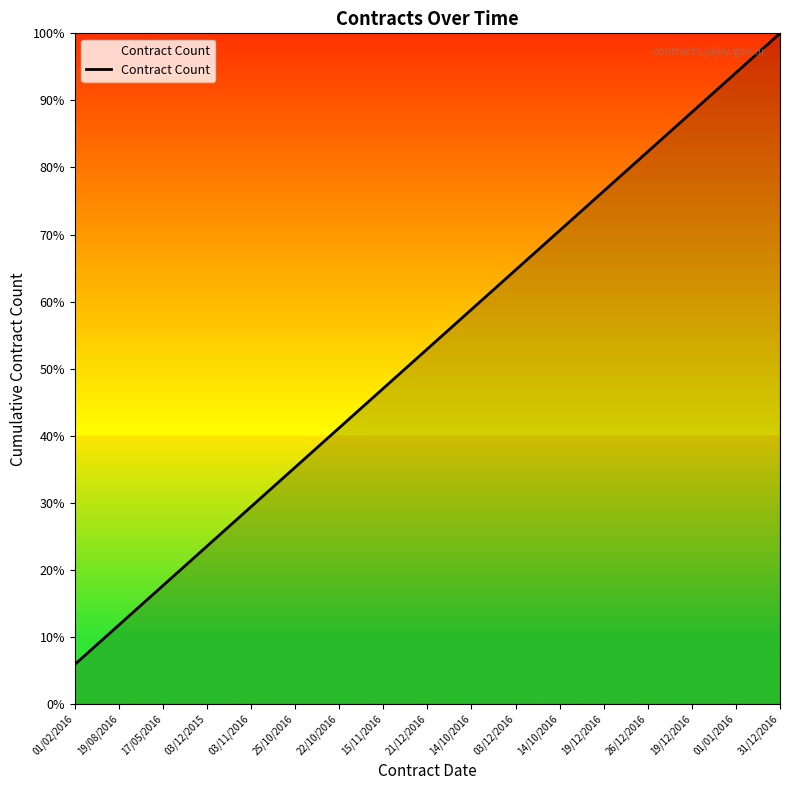

Does the chart display data point markers on the line(s)?

No